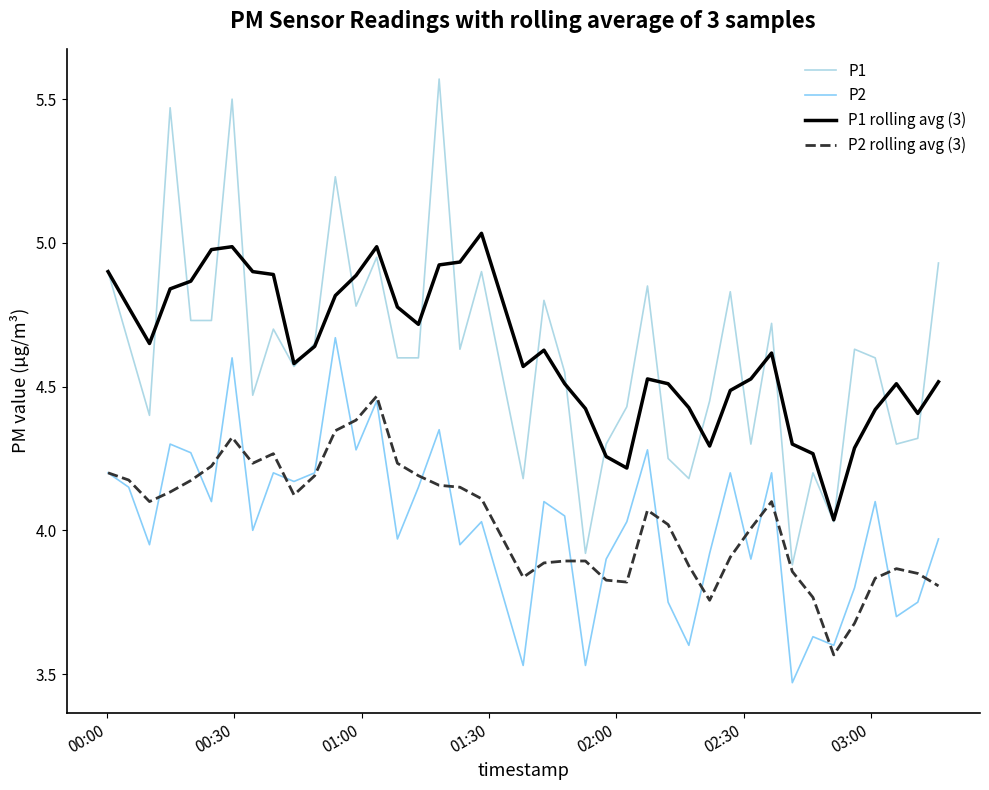

List the series in order of their peak value, lowest first.

P2 rolling avg (3), P2, P1 rolling avg (3), P1